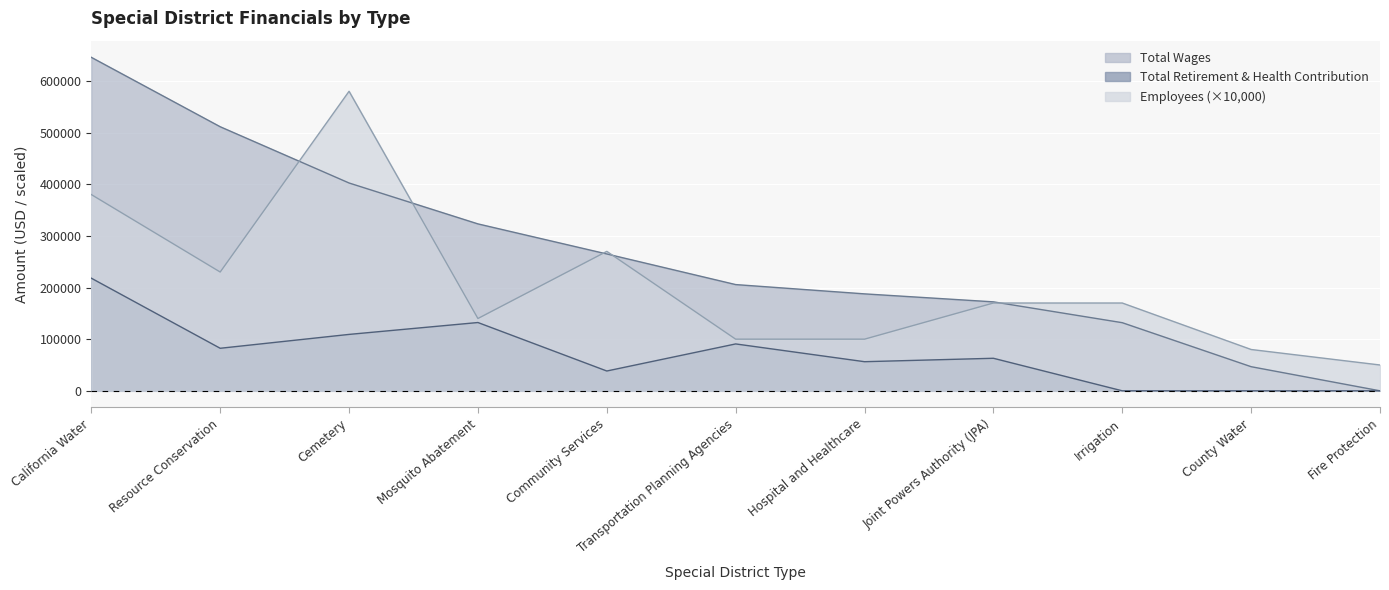

Reading right to left, transcribe all the data shown in this chart.

Total Wages: 0	46691	131899	172258	187712	205700	264992	323219	402402	511340	645723
Employees: 50000	80000	170000	170000	100000	100000	270000	140000	580000	230000	380000
Total Retirement & Health Contribution: 0	0	0	62999	56367	90780	38353	132229	109215	82362	218045